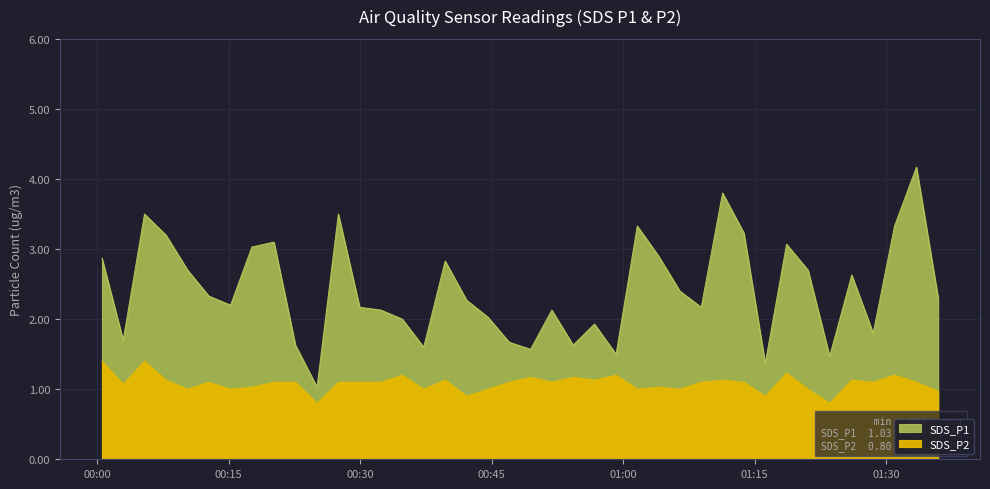

True or false: SDS_P1 has more than 2 interior local peaks.

True